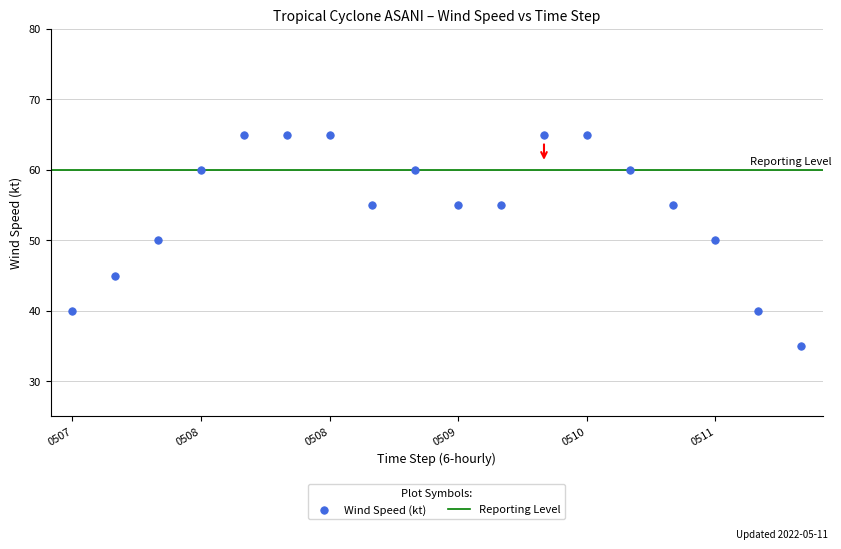

What is the range of Y values (max minus min)?

30